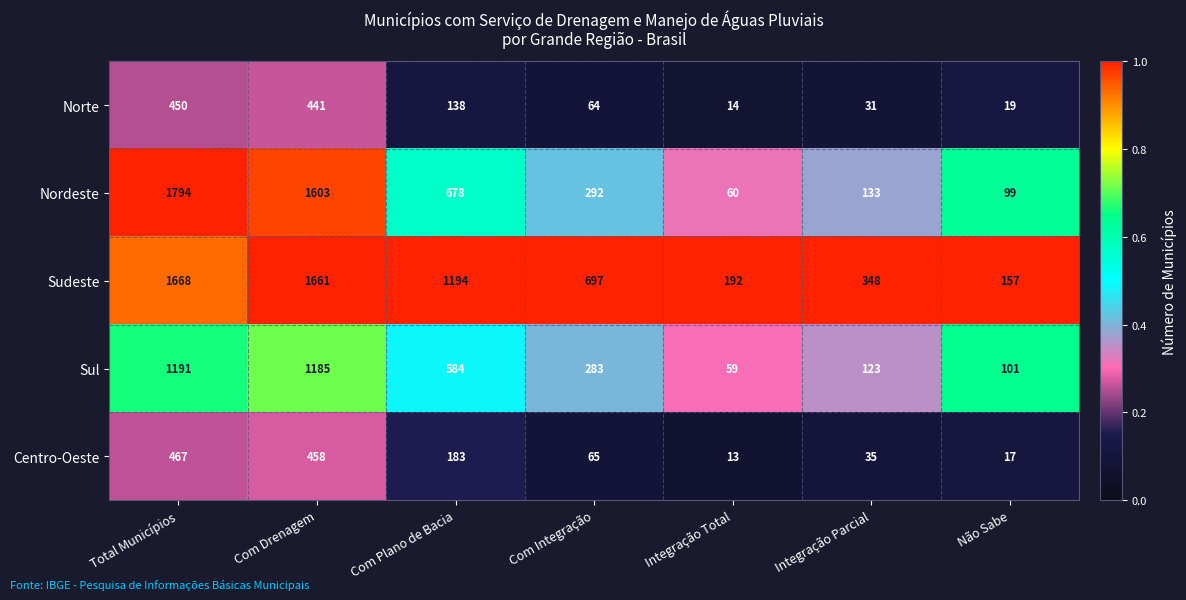

What is the maximum value shown in the chart?

1794